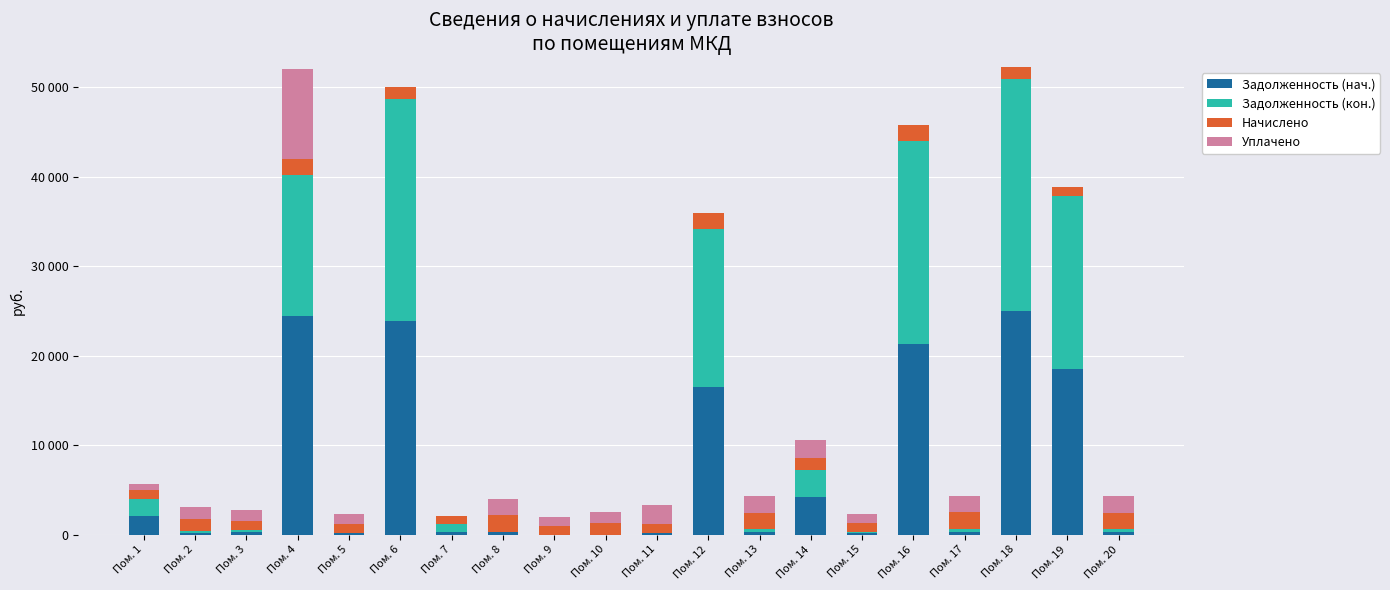

True or false: Задолженность (нач.) has a value of 538.9 at Пом. 7.

False